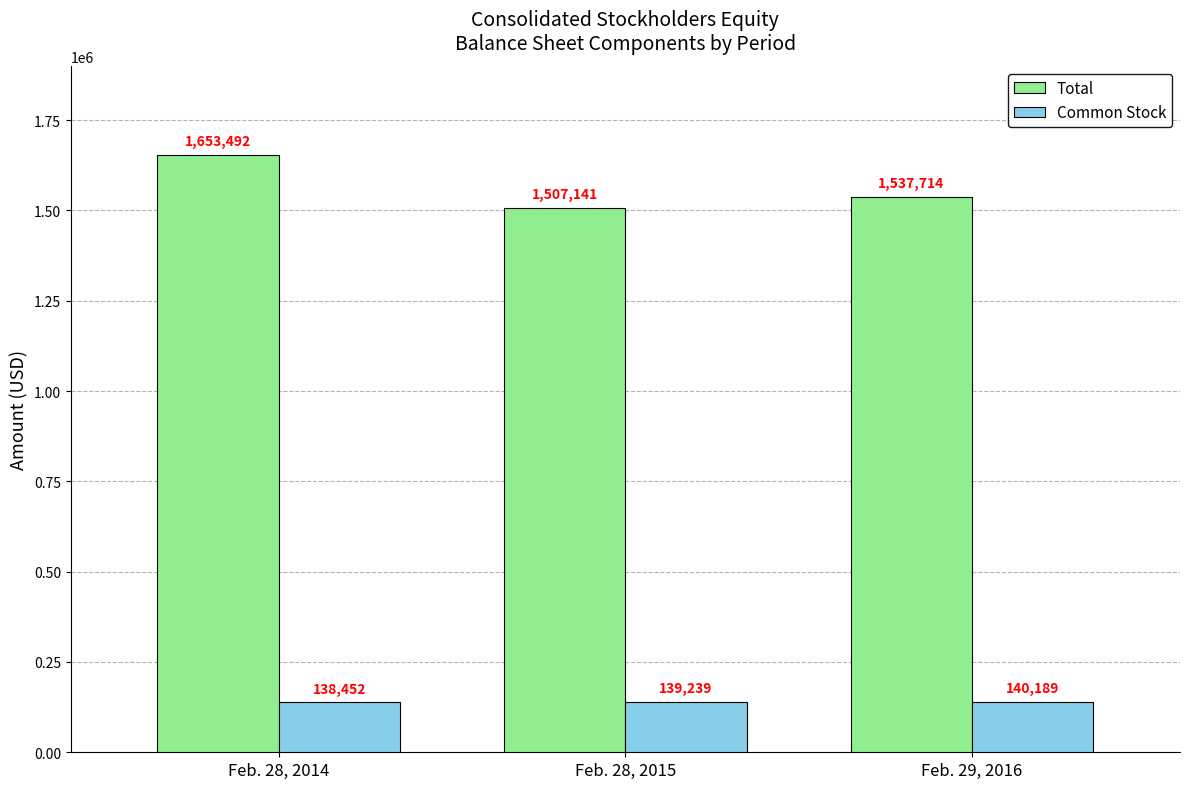

At which label does Common Stock reach its peak?

Feb. 29, 2016